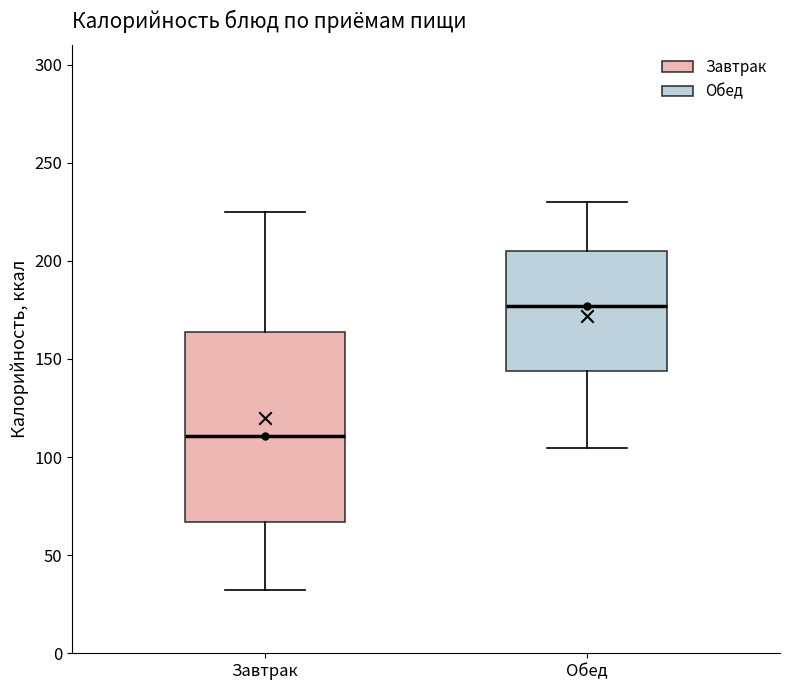

Reading left to right, read every box against the y-axis: the position of its median line, the range the box covers, and the ends of its whiskers. The values are not printed on the chart, so give them approximately, as read against the axis.

Завтрак: median 110, box 65 to 165, whiskers 30 to 225
Обед: median 175, box 145 to 205, whiskers 105 to 230